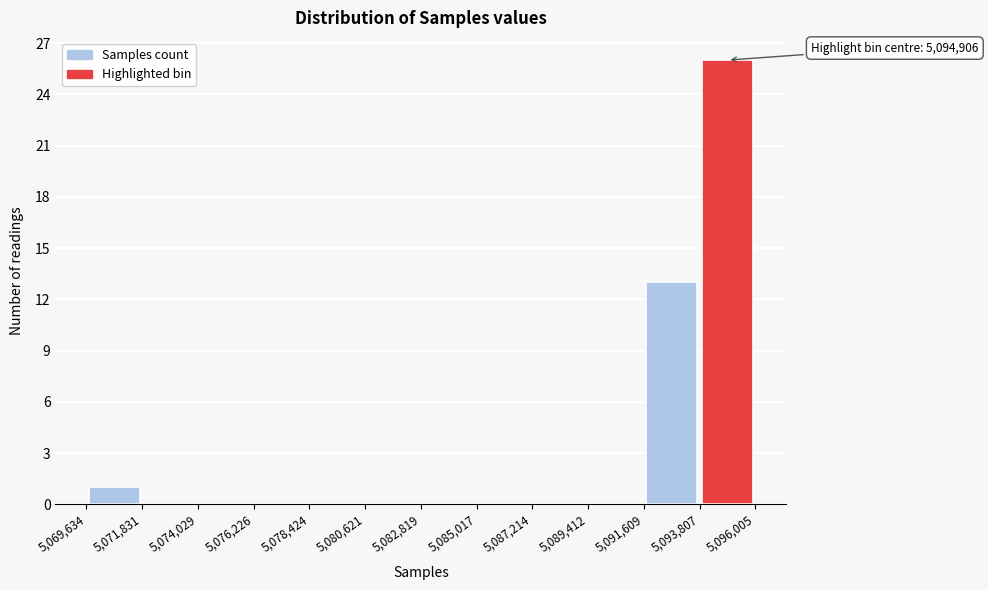

Which range on the x-axis has the tallest bar?

5,093,807 to 5,096,005